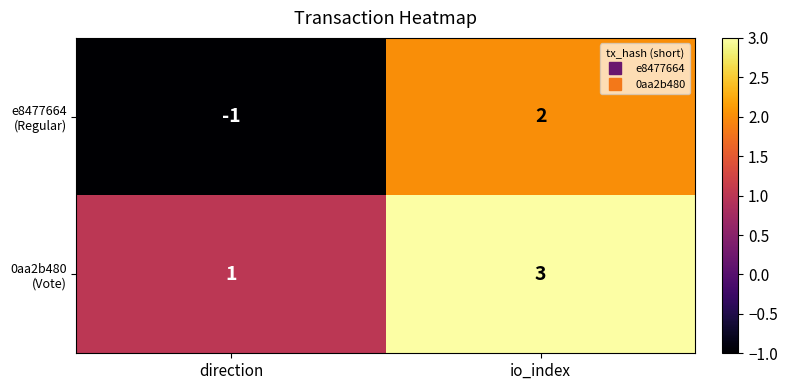

At which category is the sum across all series the highest?

io_index